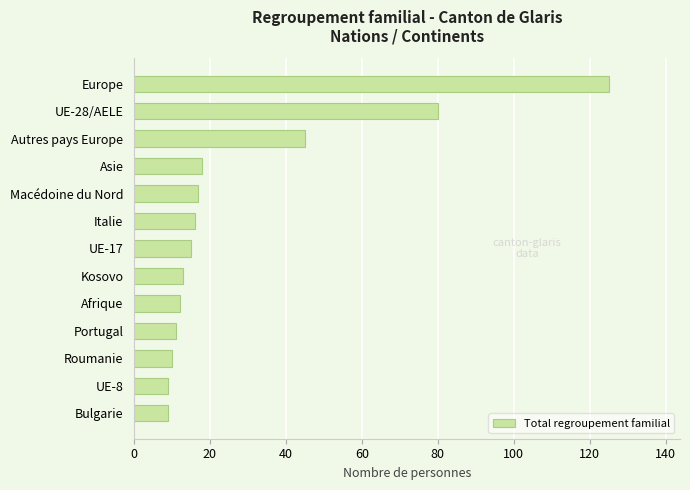

How many data points are less than 15?

6